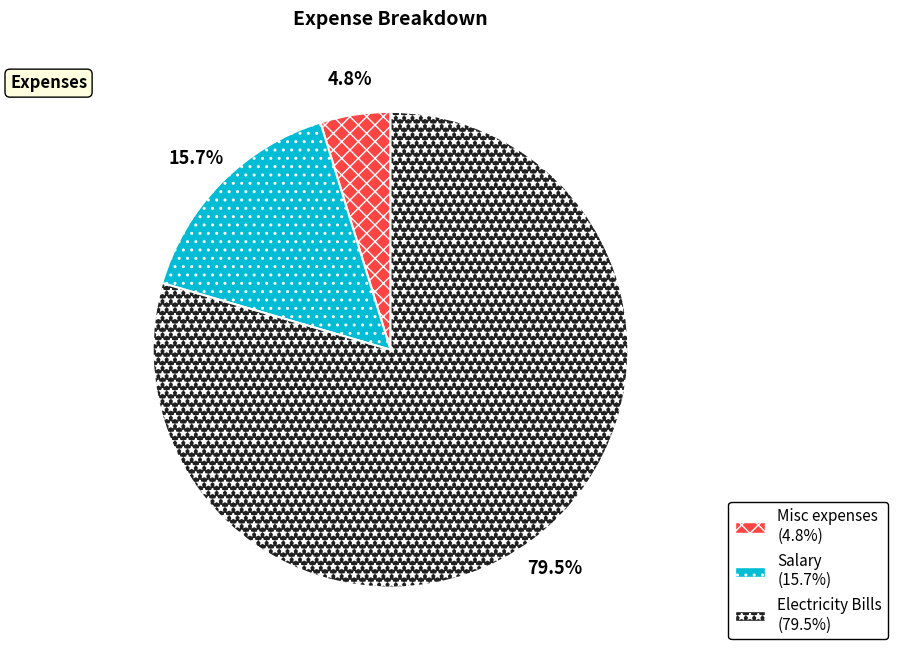

Rank the categories by value from highest to lowest.

Electricity Bills, Salary, Misc expenses